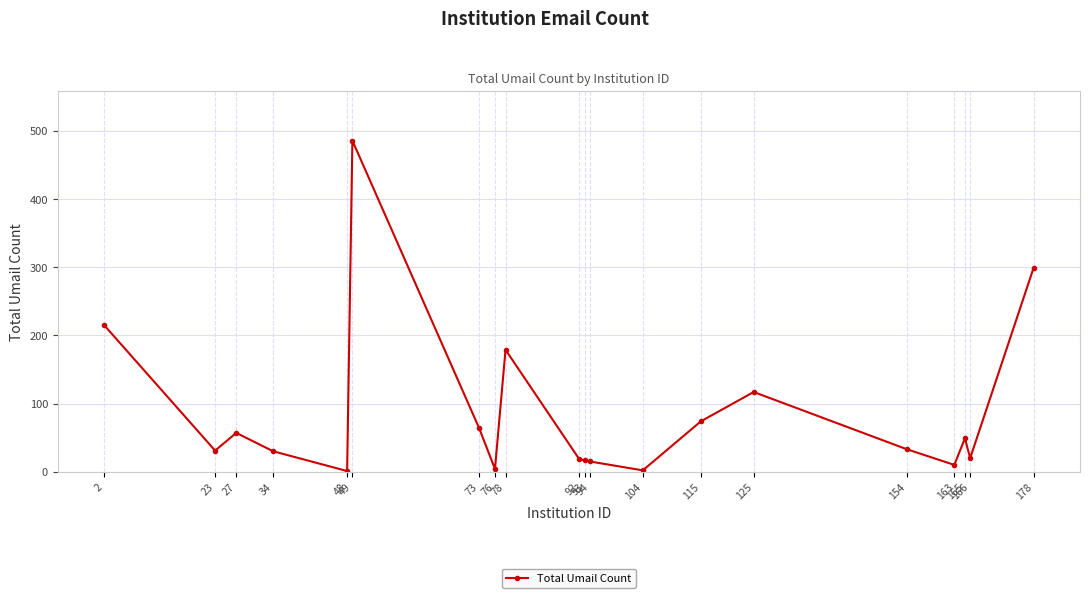

True or false: the data shows 27 at 165.

False